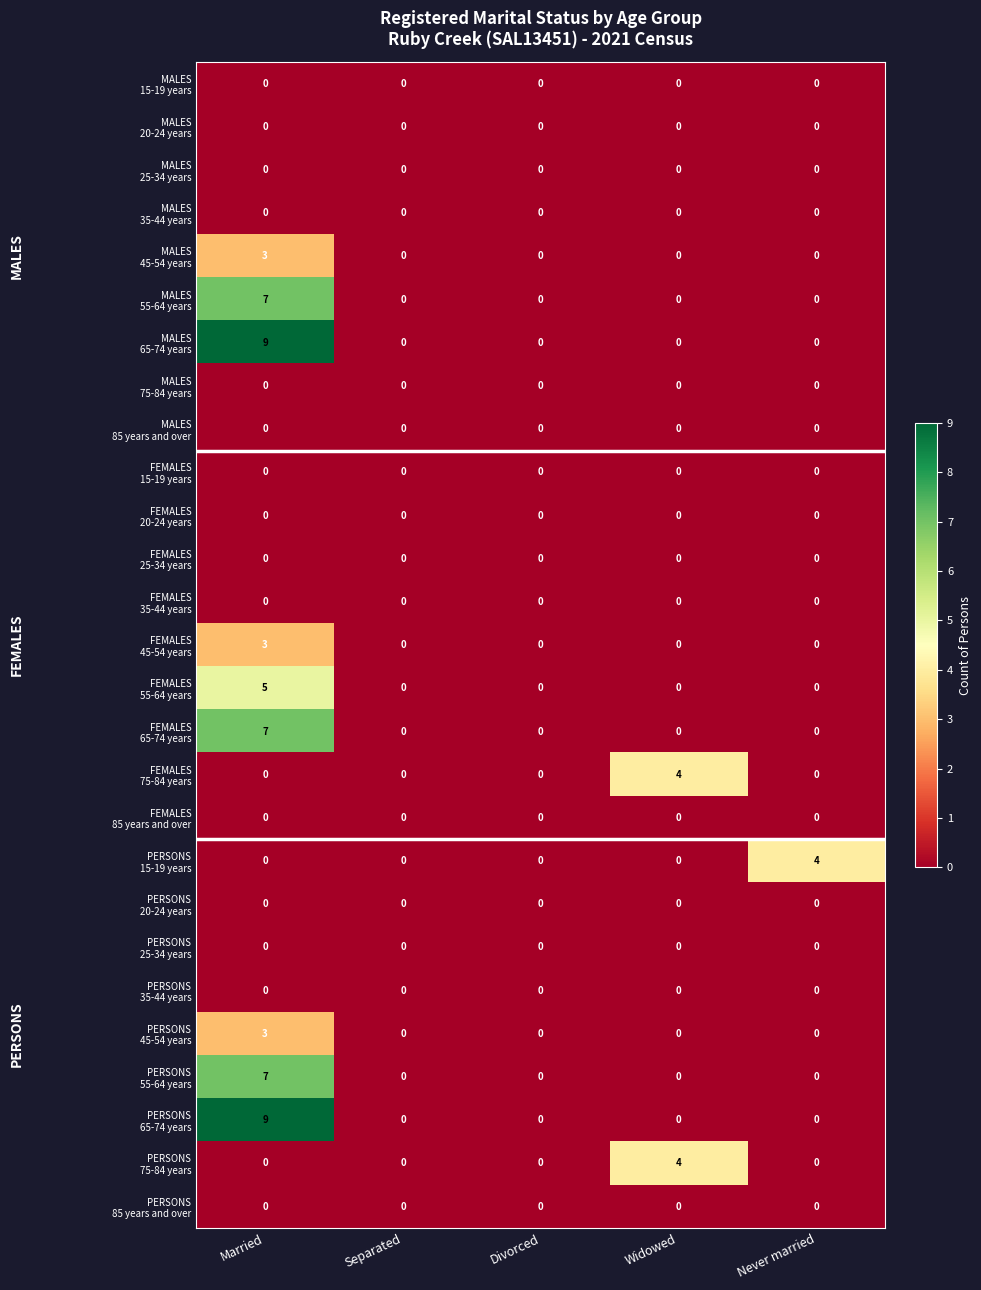

What is the maximum value shown in the chart?

9